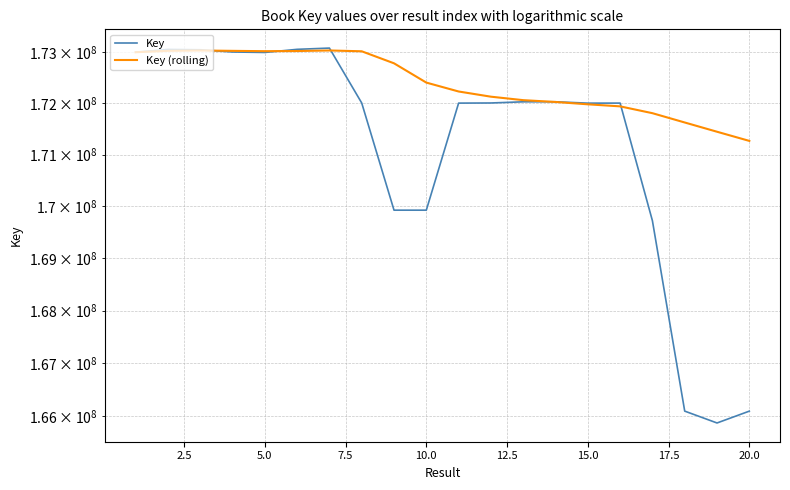

How many data points in Key are above 172006452?

9